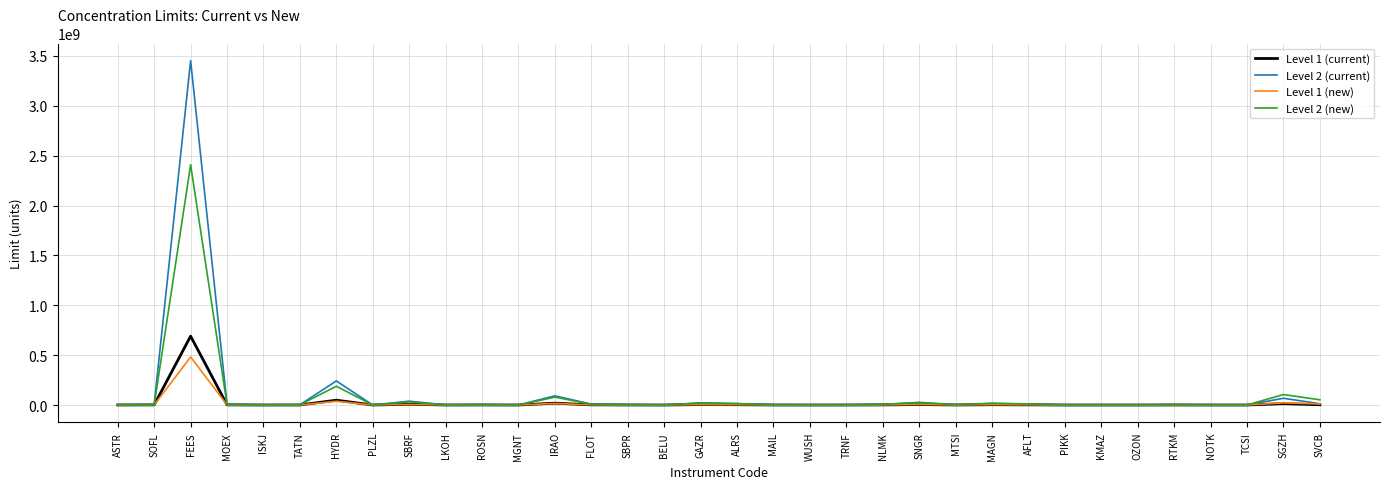

At which category does the chart reach its peak across all series?

FEES